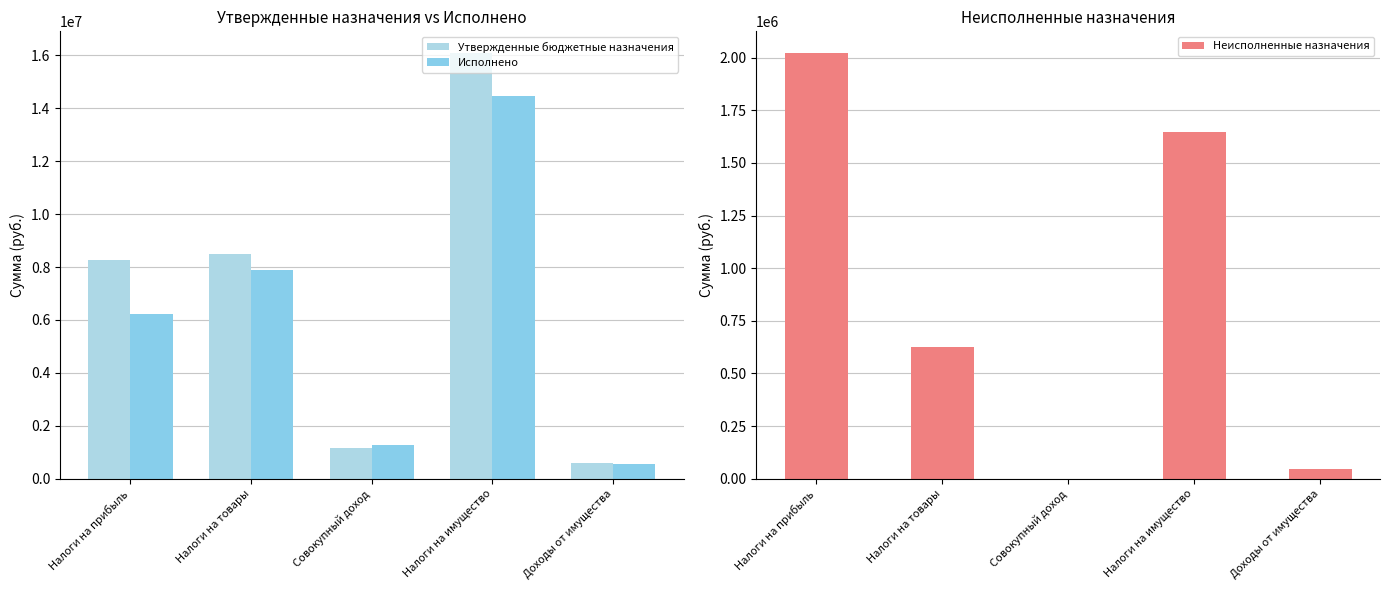

Rank the categories by Неисполненные назначения value from highest to lowest.

Налоги на прибыль, Налоги на имущество, Налоги на товары, Доходы от имущества, Совокупный доход